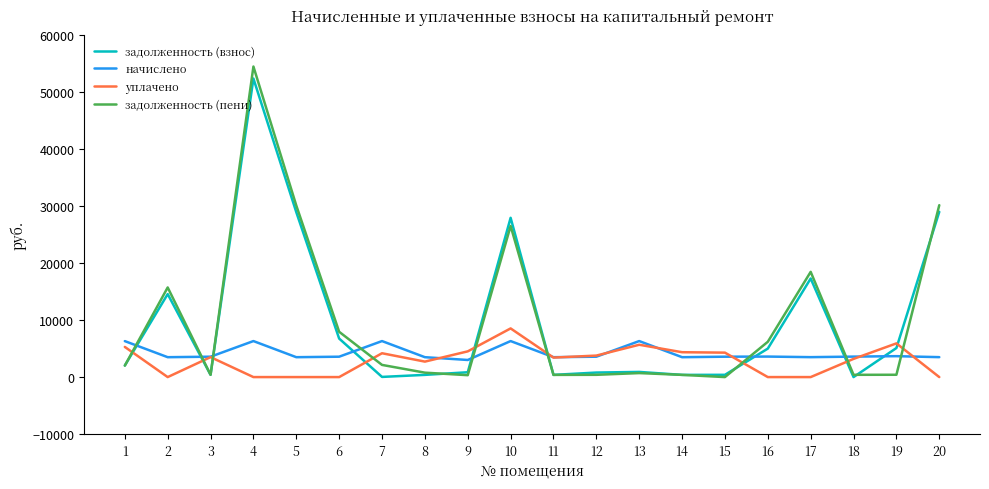

What is the average value of the начислено series?

4212.0